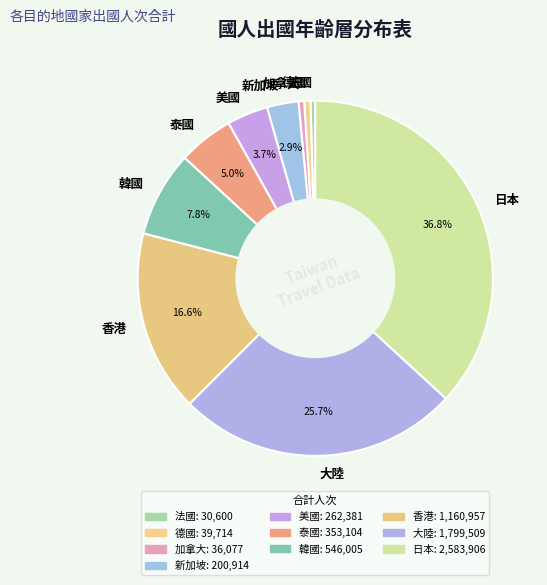

Count the number of slices in the pie.

10